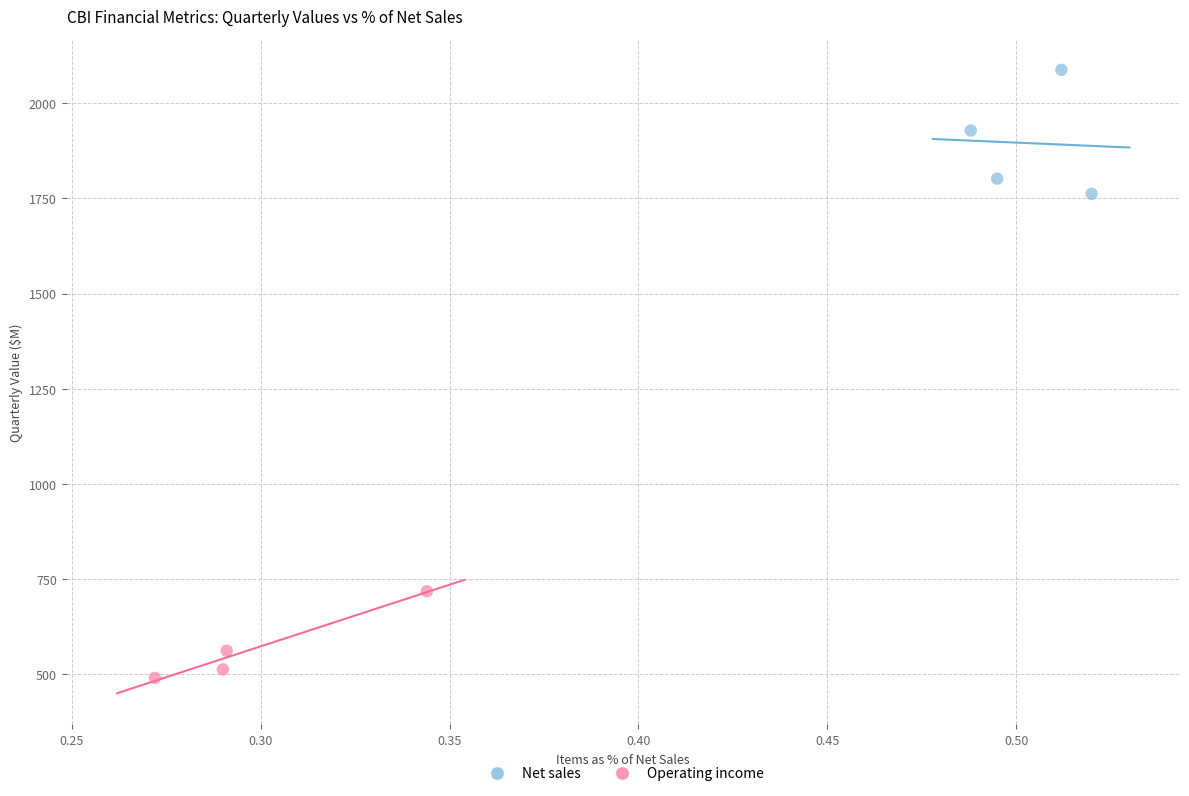

Which series contains the highest Y value?

Net sales